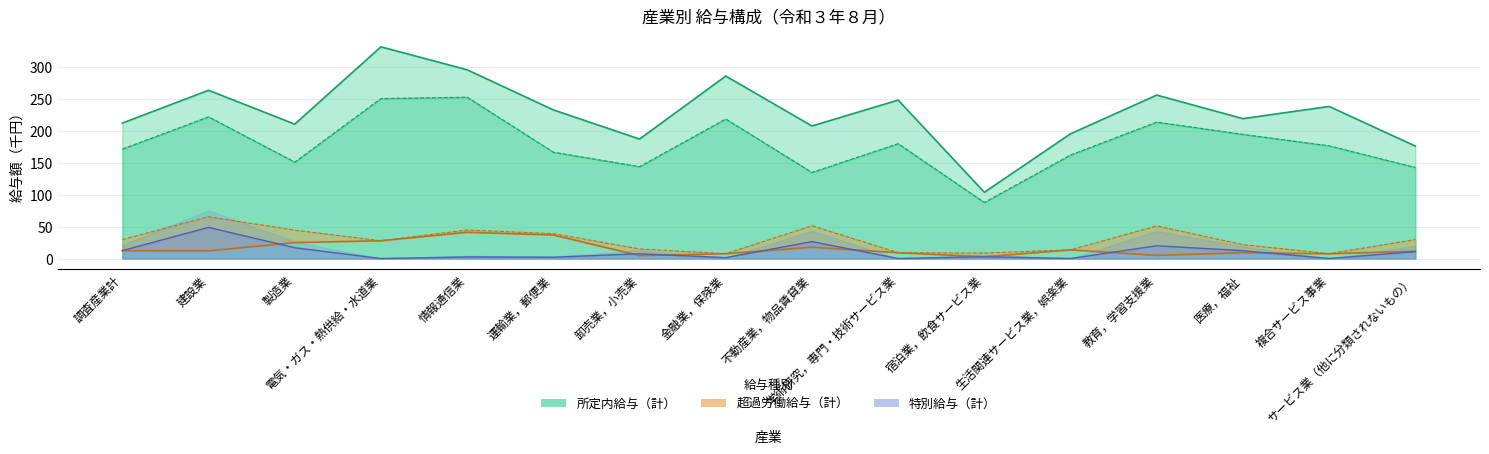

What is the value of the 所定内給与（計） point at the 11th from the left?

103.7